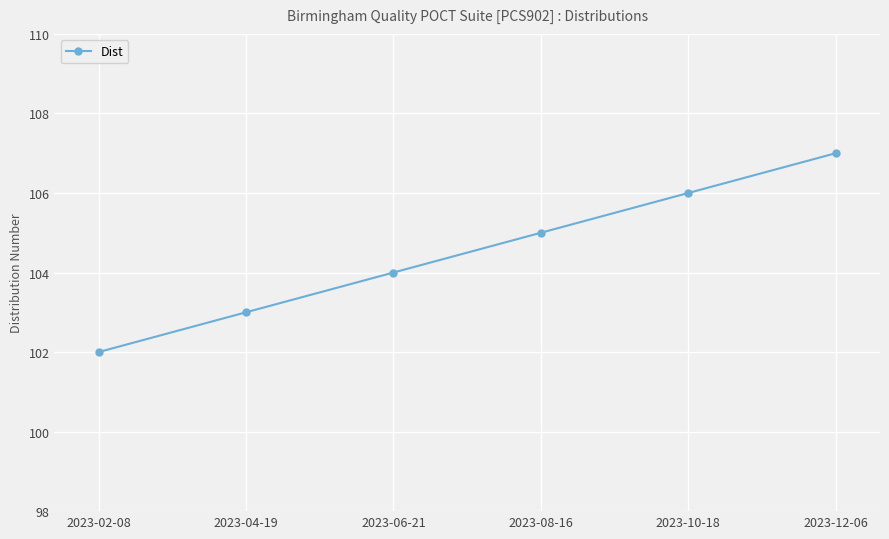

What is the value of the 1st point from the left?

102